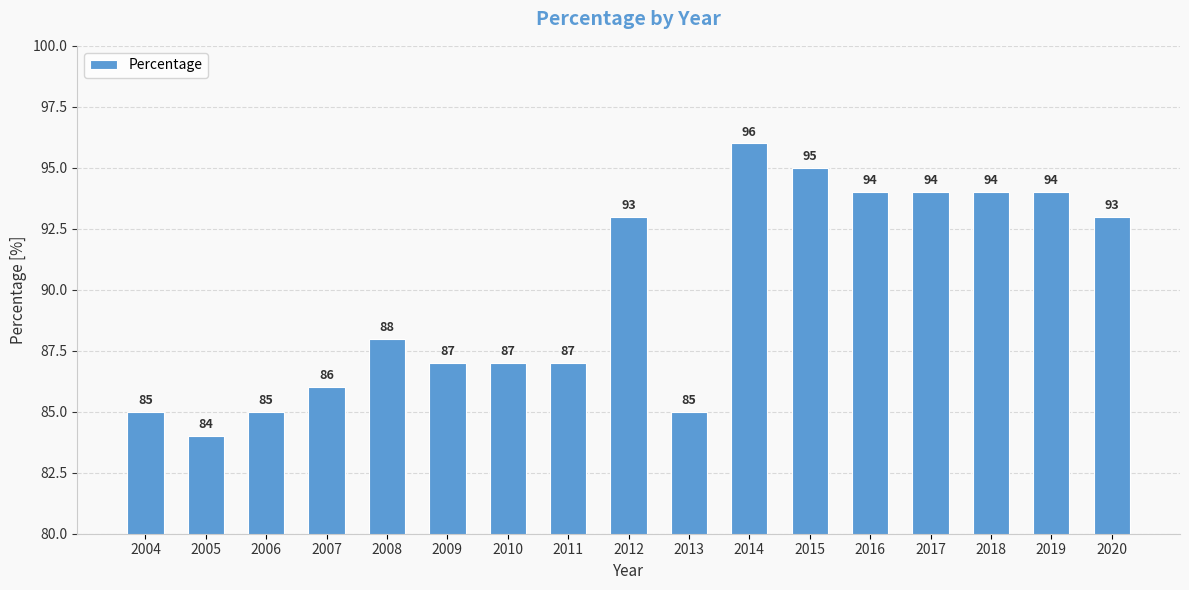

What is the sum of the values at 2016 and 2011?

181